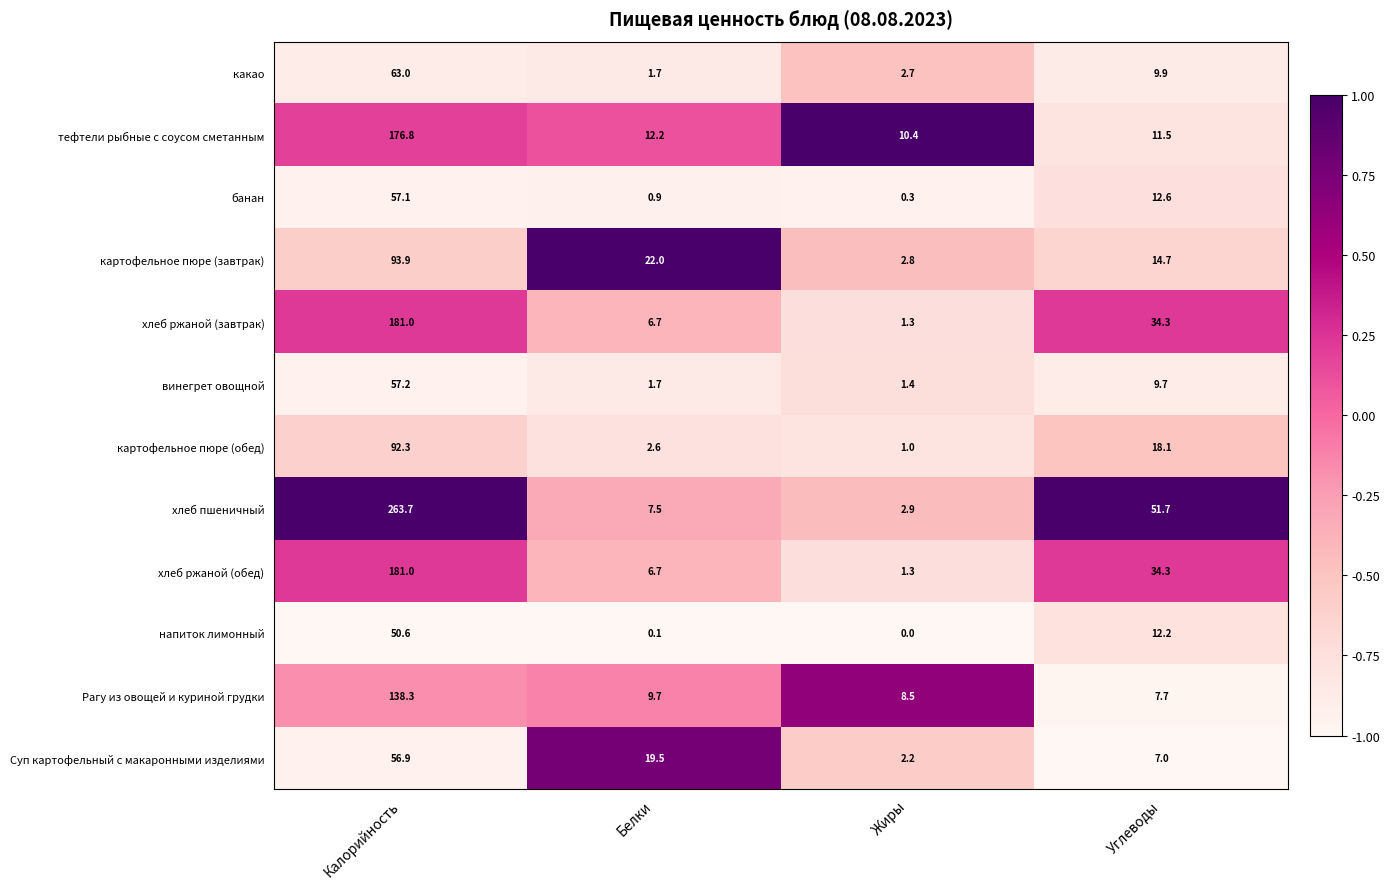

What is the minimum value shown in the chart?

0.0